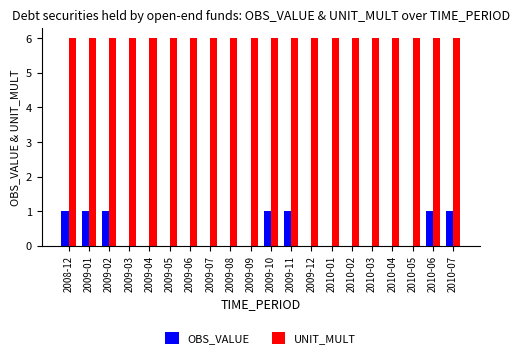

True or false: OBS_VALUE has a value of 2 at 2008-12.

False